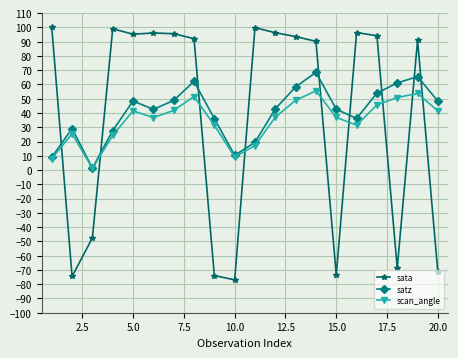

Rank the series by their maximum value, from lowest to highest.

scan_angle, satz, sata